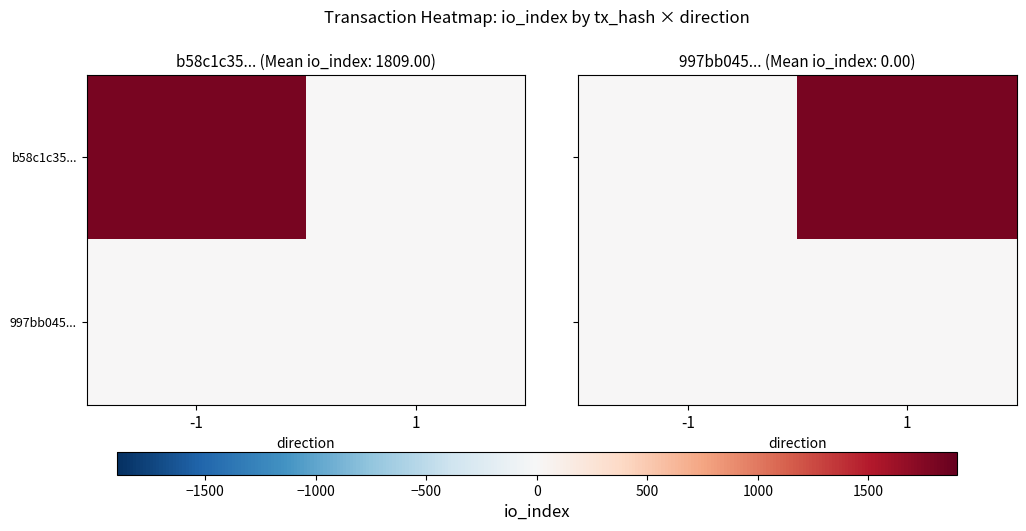

What is the greatest value displayed?

1809